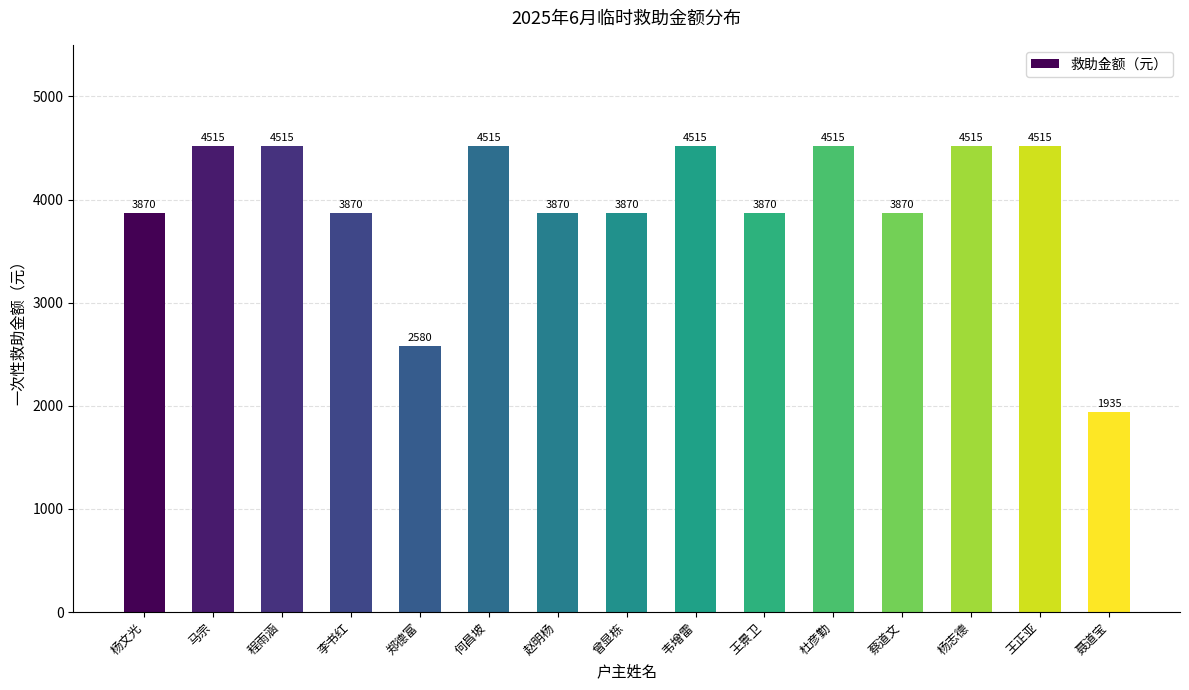

True or false: the data shows 2041 at 王景卫.

False